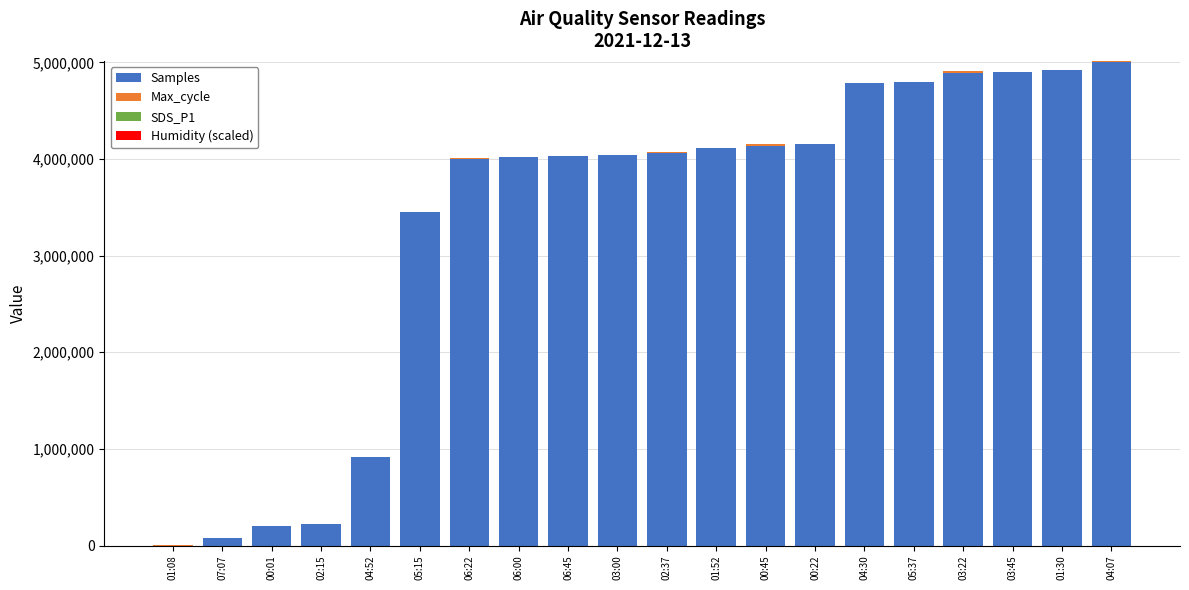

What is the maximum value for Samples?

5000000.0